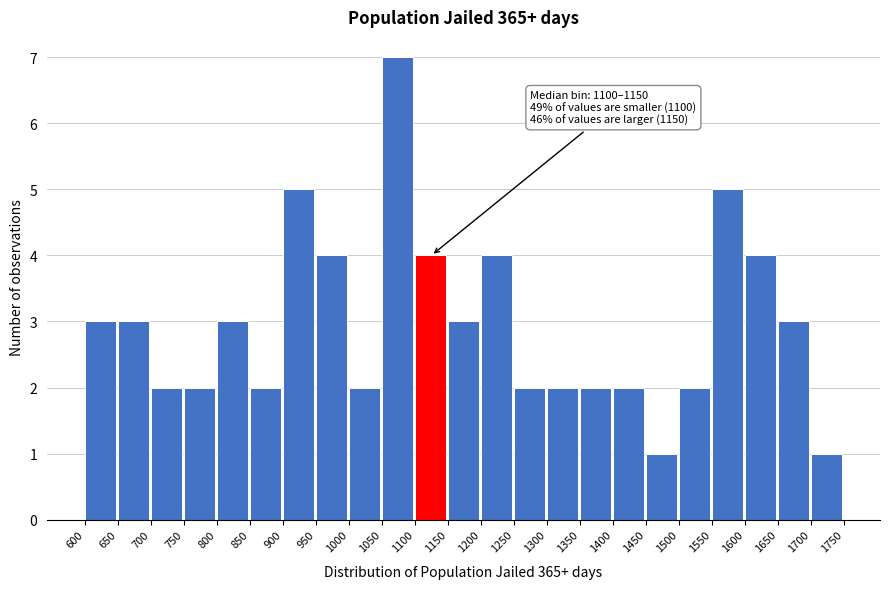

Over which range of the x-axis is the bar tallest?

1050 to 1100